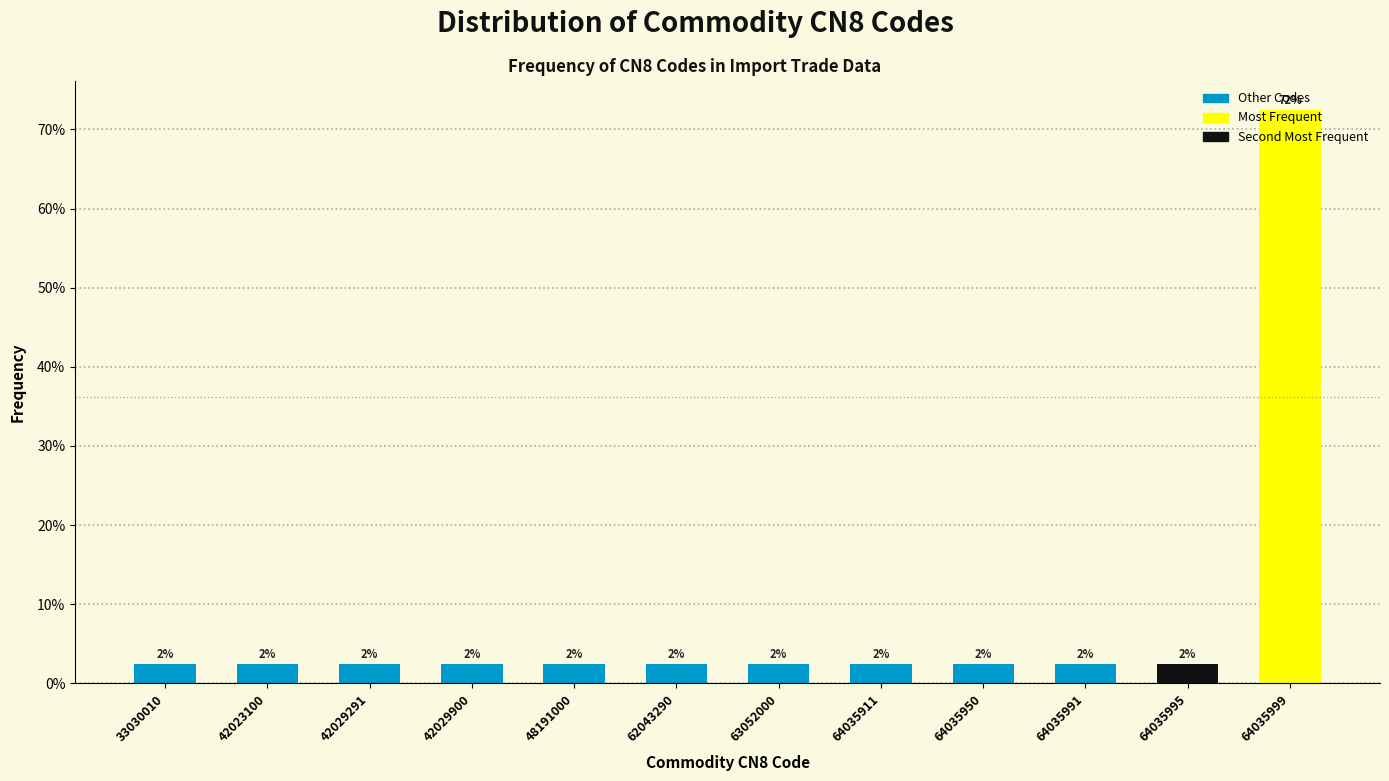

Are the bars horizontal?

No